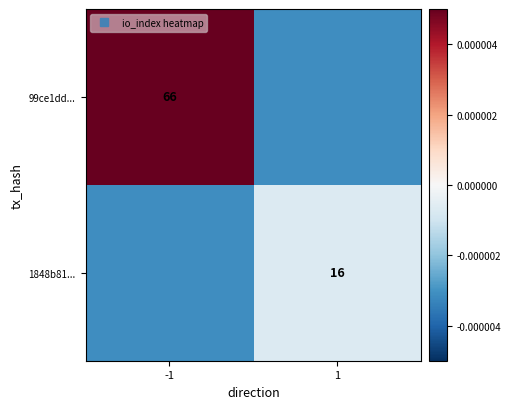

Is the value of 99ce1dd... at -1 greater than the value of 1848b81... at 1?

Yes